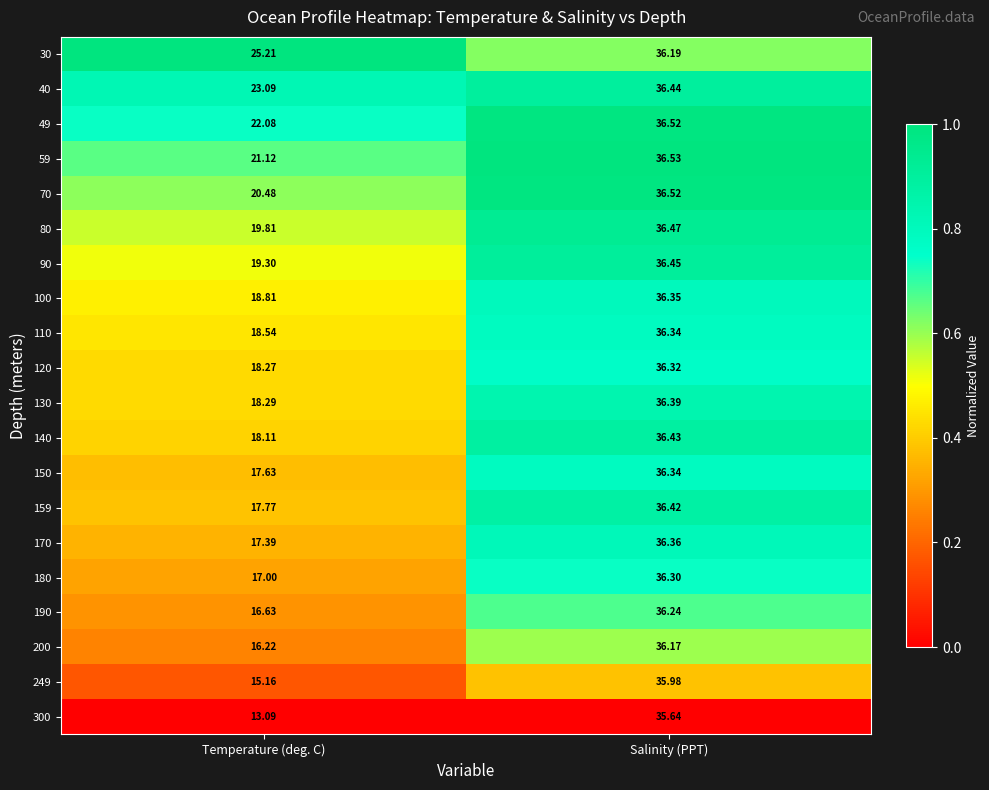

Which category has the highest value across all series?

Salinity (PPT)